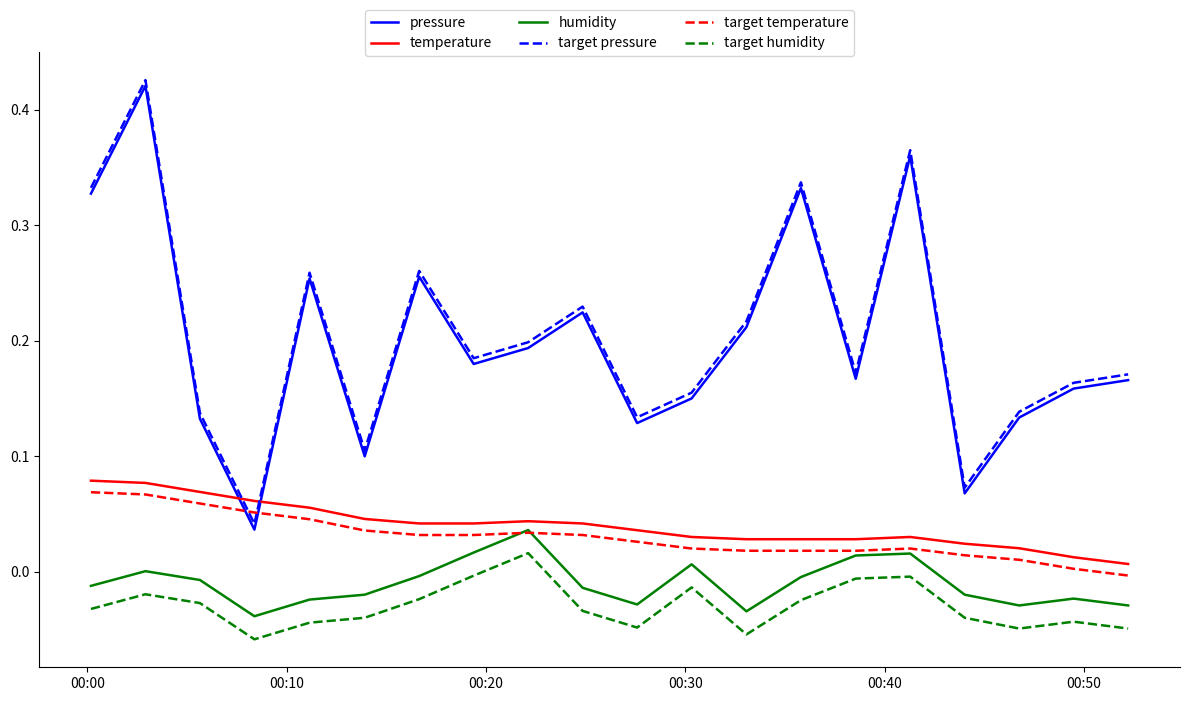

True or false: pressure and humidity cross at least once.

False